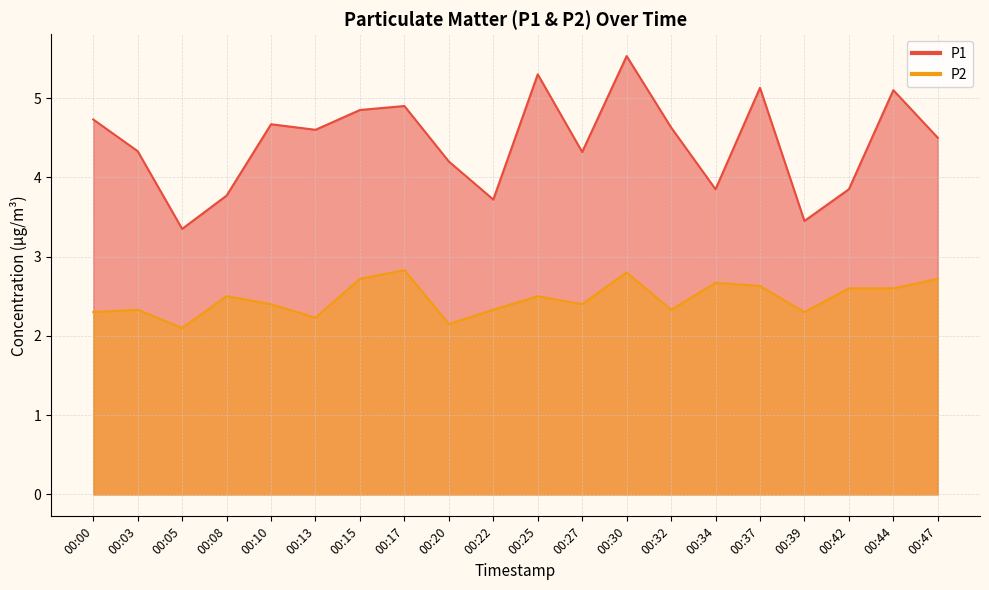

True or false: P1 and P2 cross at least once.

False